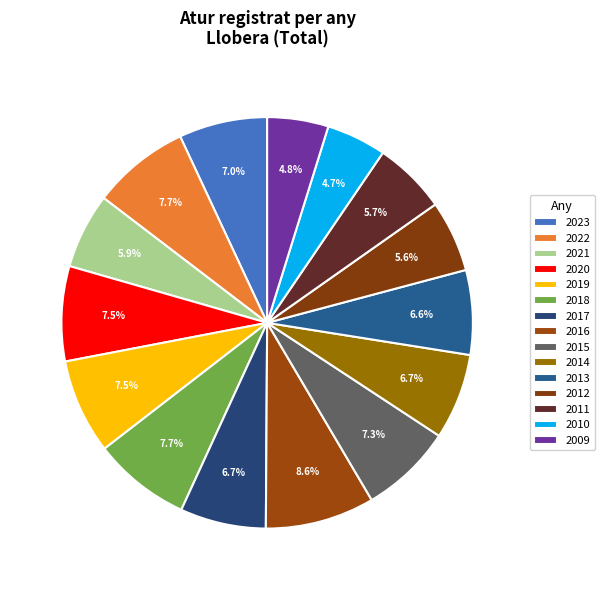

How much of the chart is everything except 2022?

92.3%